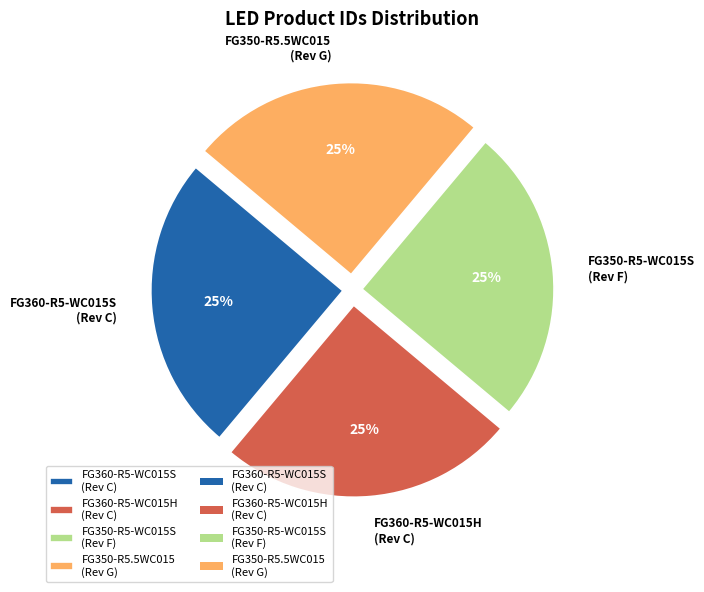

To the nearest percent, what is the average slice percentage?

25%